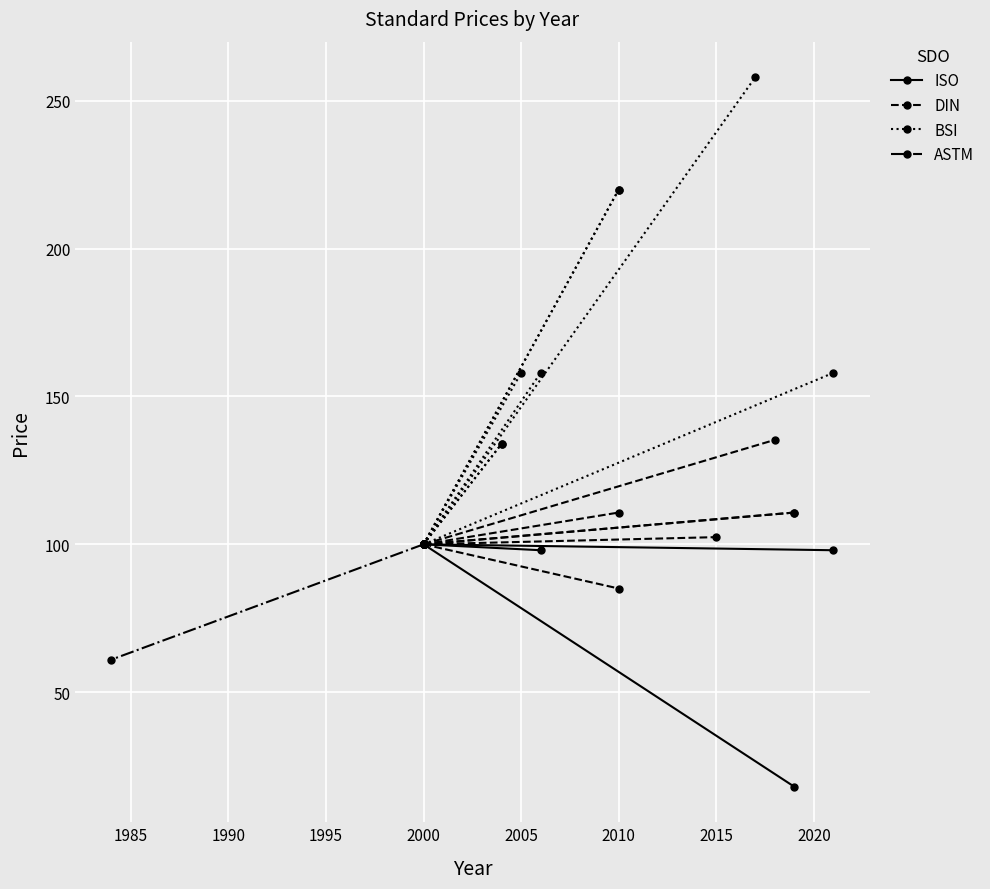

Between 1980 and 1985, which is larger?

1980